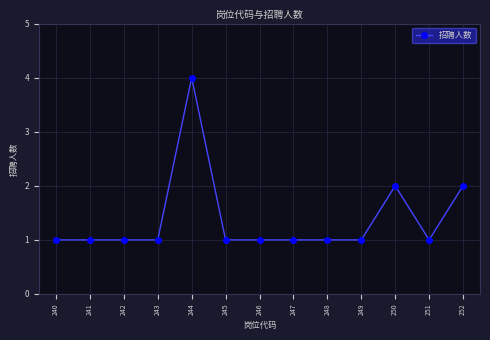

What is the minimum value shown in the chart?

1